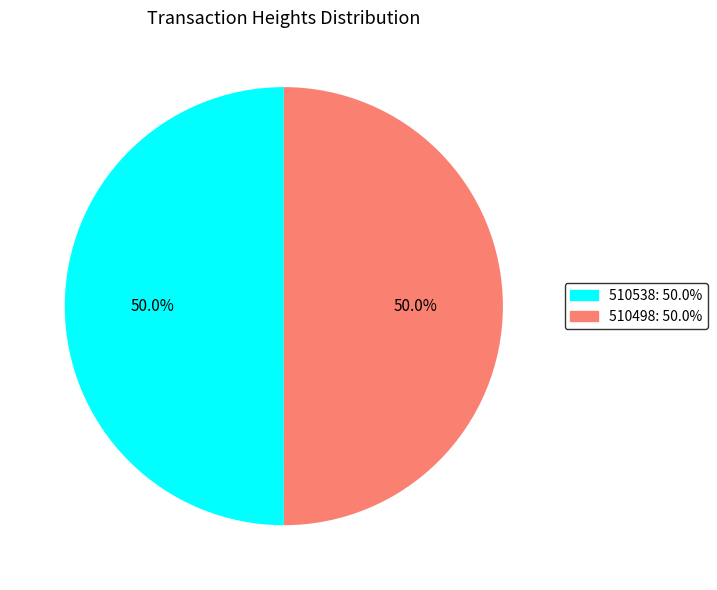

What percentage is NOT represented by 510498?

50.0%